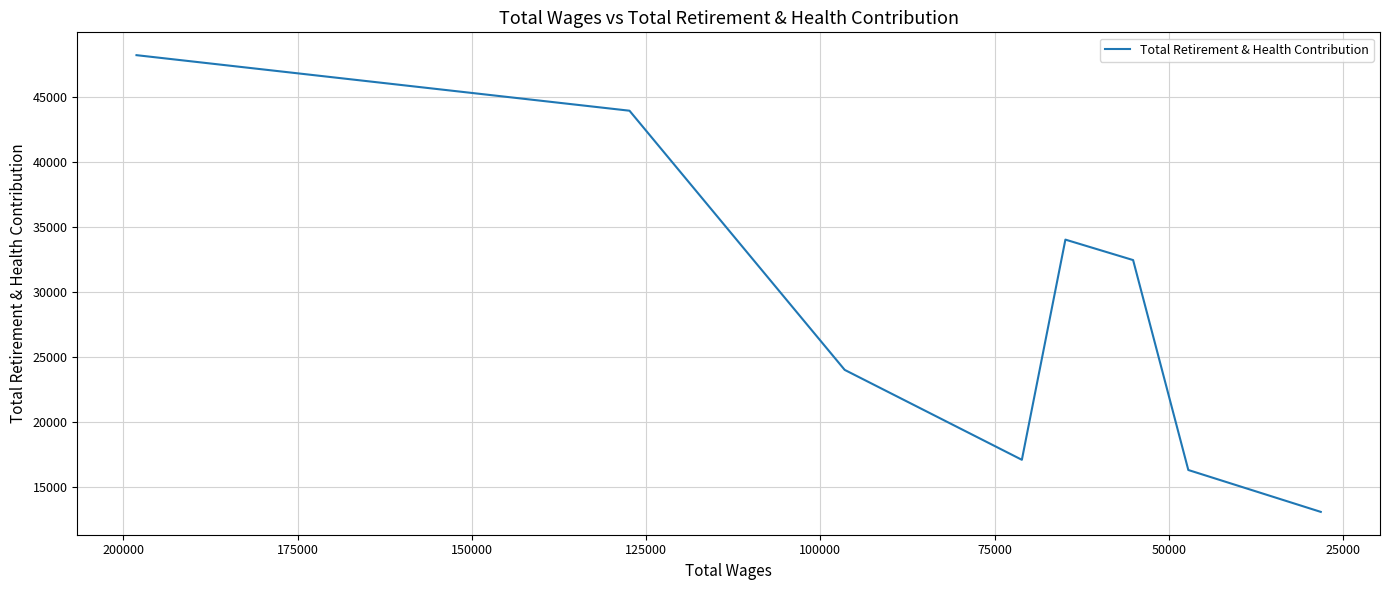

Is this an area chart (filled region under the line)?

No